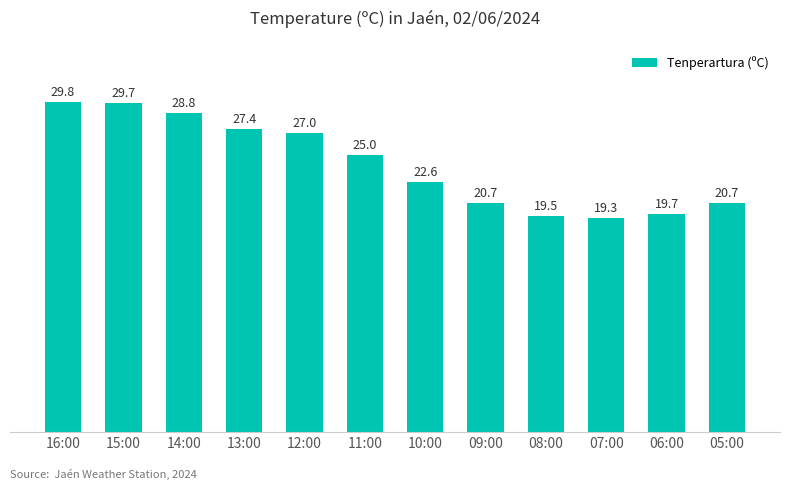

How many data points does each series have?

12